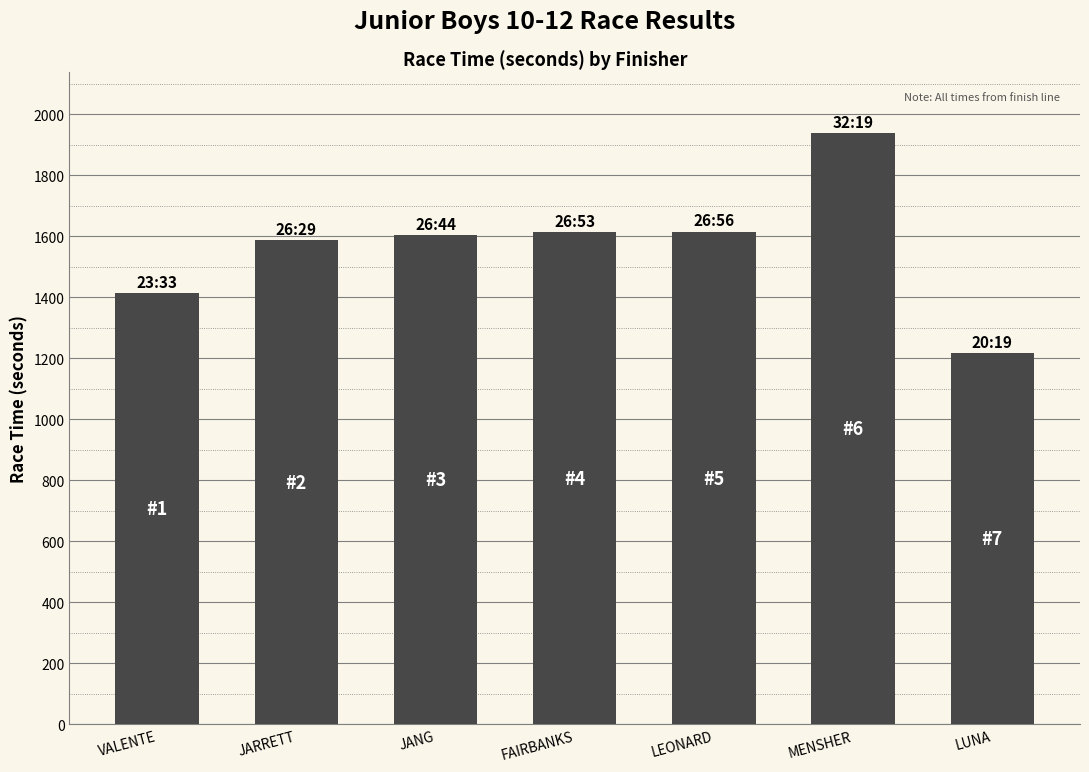

Which category has the lowest value across all series?

LUNA